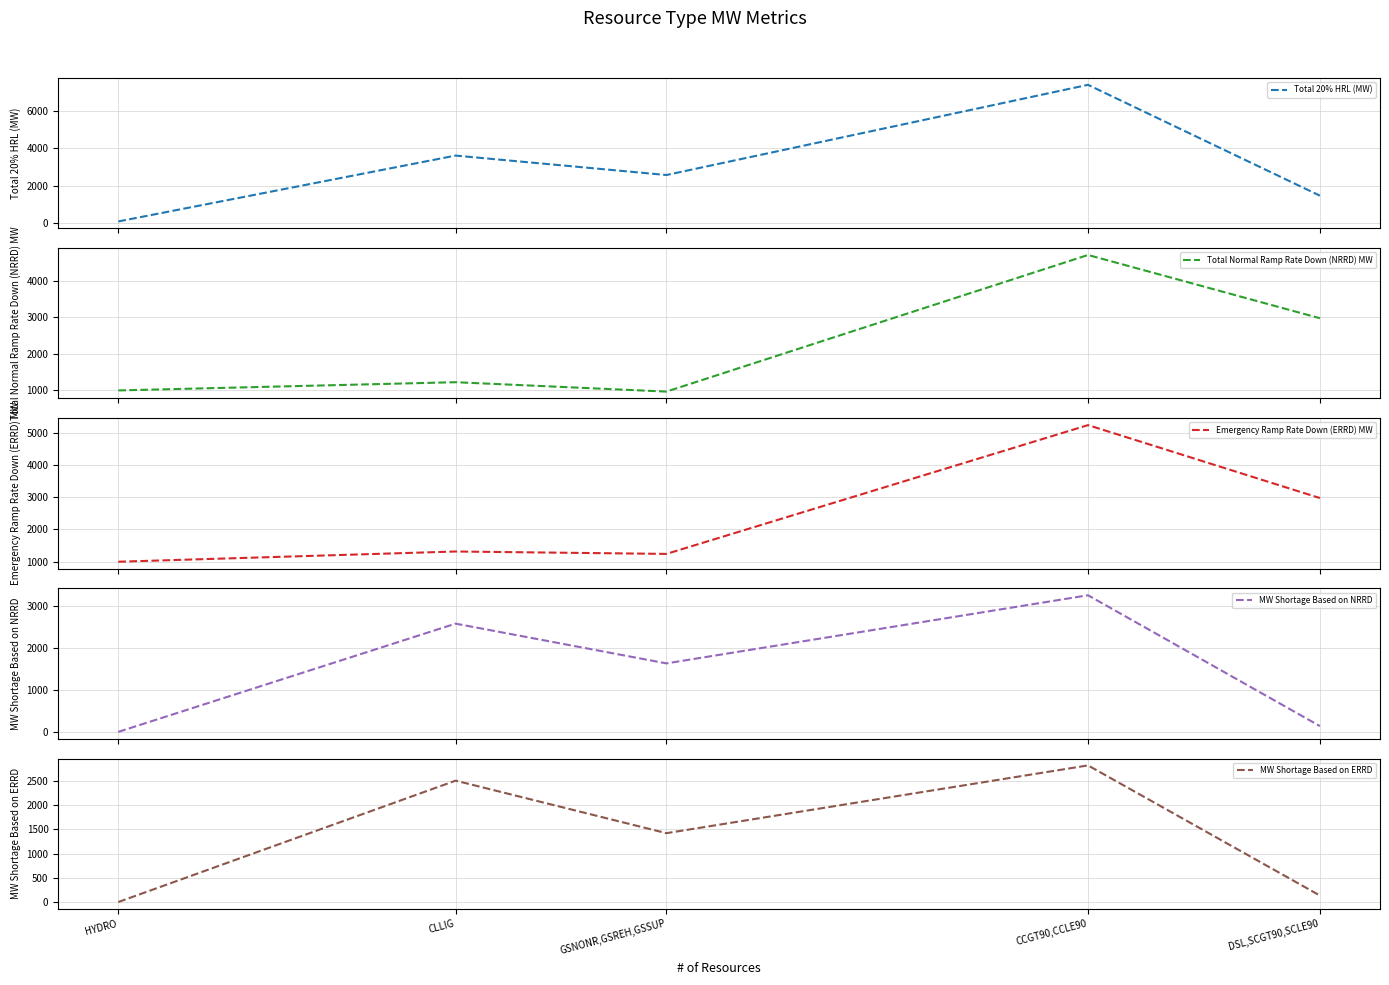

How many times do MW Shortage Based on NRRD and Emergency Ramp Rate Down (ERRD) MW cross each other?

2